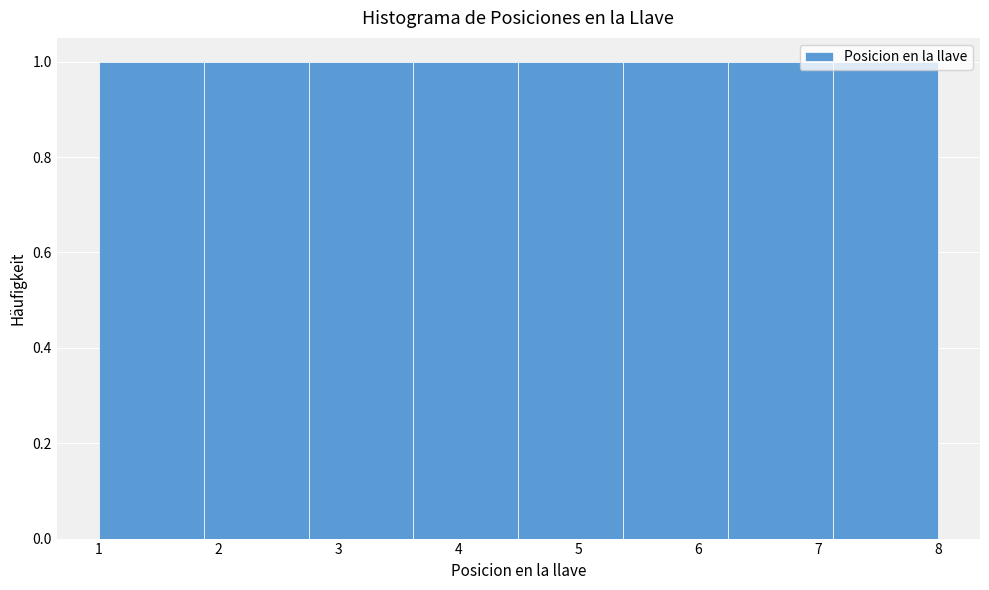

Reading left to right, list every bar in this chart as the range it spans on the x-axis followed by its height. Neither the bar edges nor the heights are printed on the chart, so give them approximately, as read against the axes.

1.0 to 1.9: 1
1.9 to 2.8: 1
2.8 to 3.6: 1
3.6 to 4.5: 1
4.5 to 5.4: 1
5.4 to 6.3: 1
6.3 to 7.1: 1
7.1 to 8.0: 1